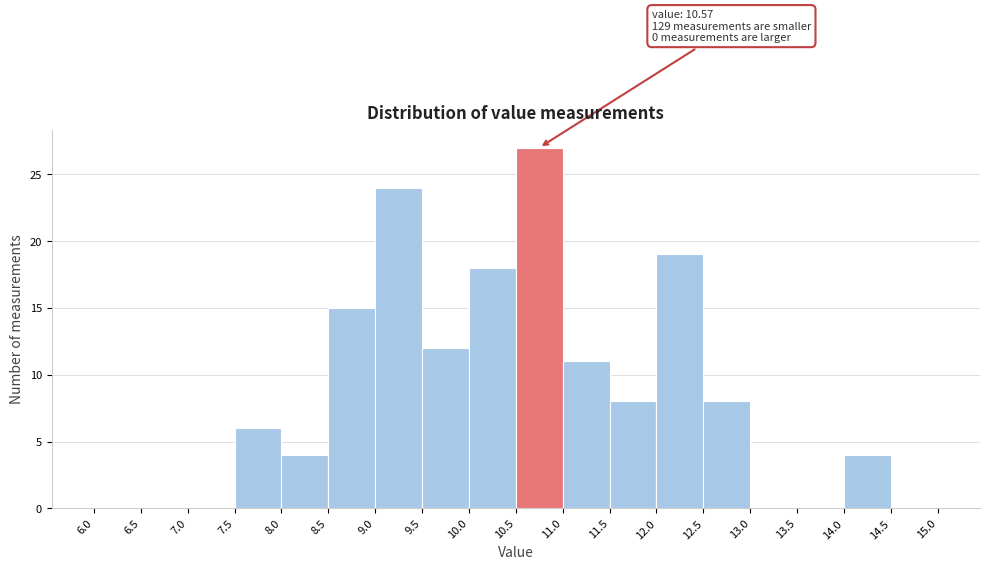

Which range on the x-axis has the tallest bar?

10.5 to 11.0